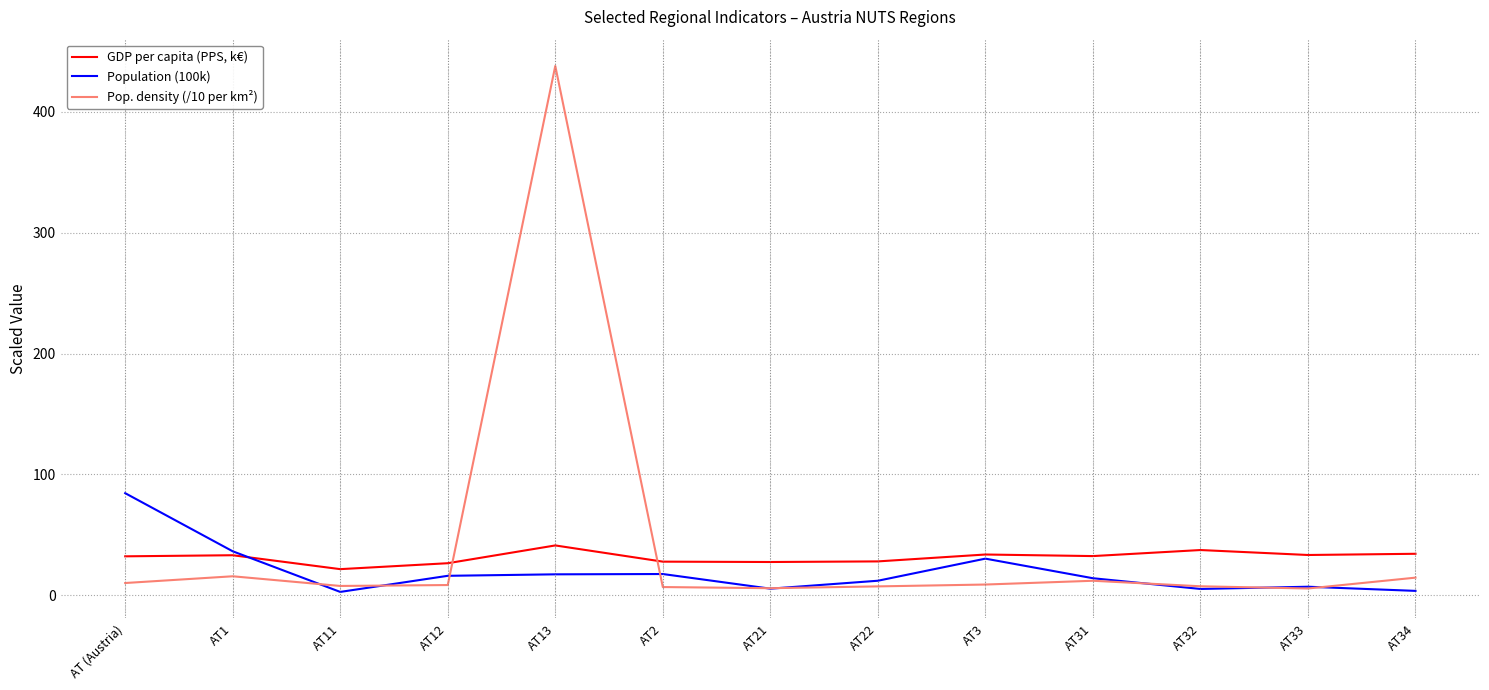

What is the difference between the highest and lowest values at AT1?

20.7